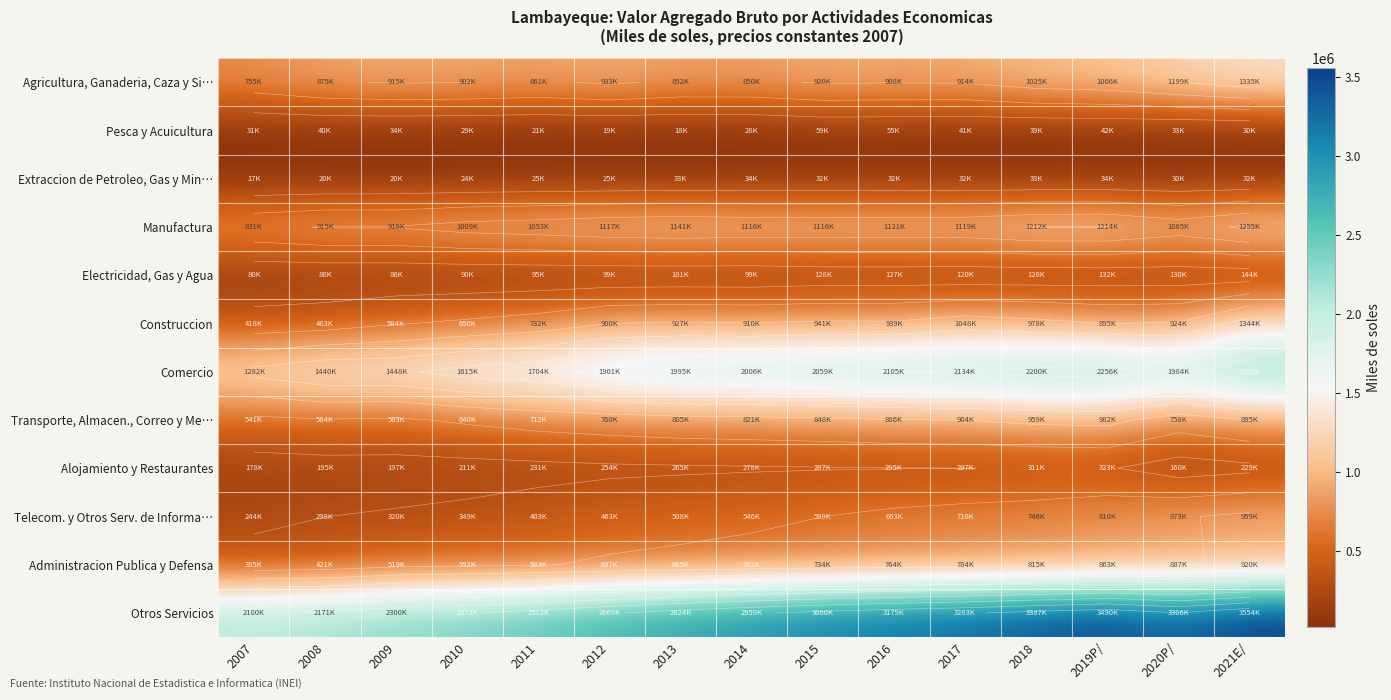

At which label is Construccion closest to 881352?

2019P/